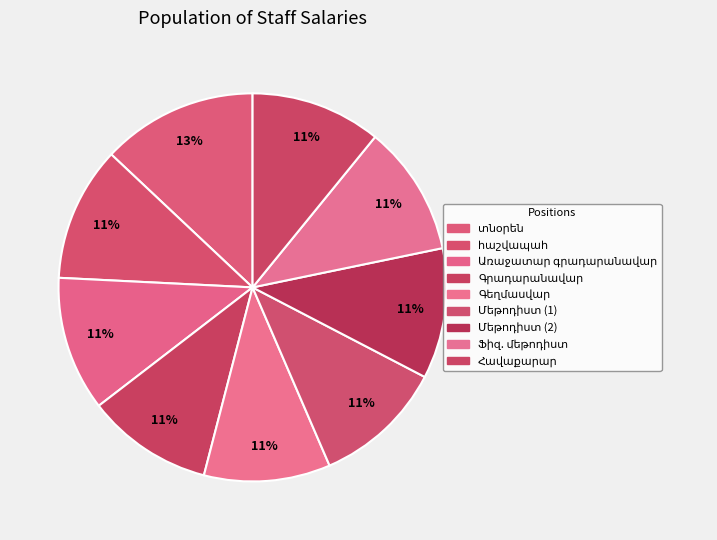

Combined, what portion of the pie is Ֆիզ. մեթոդիստ and հաշվապահ?

22.1%